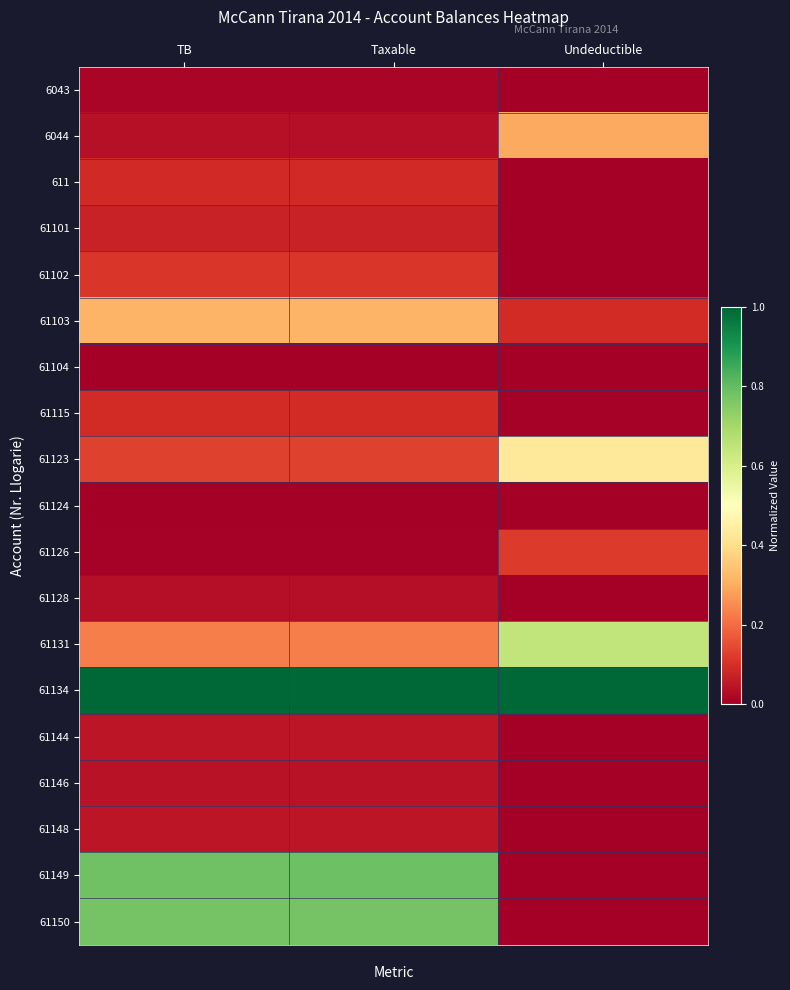

Reading left to right, transcribe all the data shown in this chart.

6043: TB=0.0	Taxable=0.0	Undeductible=0.0
6044: TB=0.0	Taxable=0.0	Undeductible=0.3
611: TB=0.1	Taxable=0.1	Undeductible=0.0
61101: TB=0.1	Taxable=0.1	Undeductible=0.0
61102: TB=0.1	Taxable=0.1	Undeductible=0.0
61103: TB=0.3	Taxable=0.3	Undeductible=0.1
61104: TB=0.0	Taxable=0.0	Undeductible=0.0
61115: TB=0.1	Taxable=0.1	Undeductible=0.0
61123: TB=0.1	Taxable=0.1	Undeductible=0.4
61124: TB=0.0	Taxable=0.0	Undeductible=0.0
61126: TB=0.0	Taxable=0.0	Undeductible=0.1
61128: TB=0.0	Taxable=0.0	Undeductible=0.0
61131: TB=0.2	Taxable=0.2	Undeductible=0.6
61134: TB=1.0	Taxable=1.0	Undeductible=1.0
61144: TB=0.0	Taxable=0.0	Undeductible=0.0
61146: TB=0.0	Taxable=0.0	Undeductible=0.0
61148: TB=0.0	Taxable=0.0	Undeductible=0.0
61149: TB=0.8	Taxable=0.8	Undeductible=0.0
61150: TB=0.8	Taxable=0.8	Undeductible=0.0